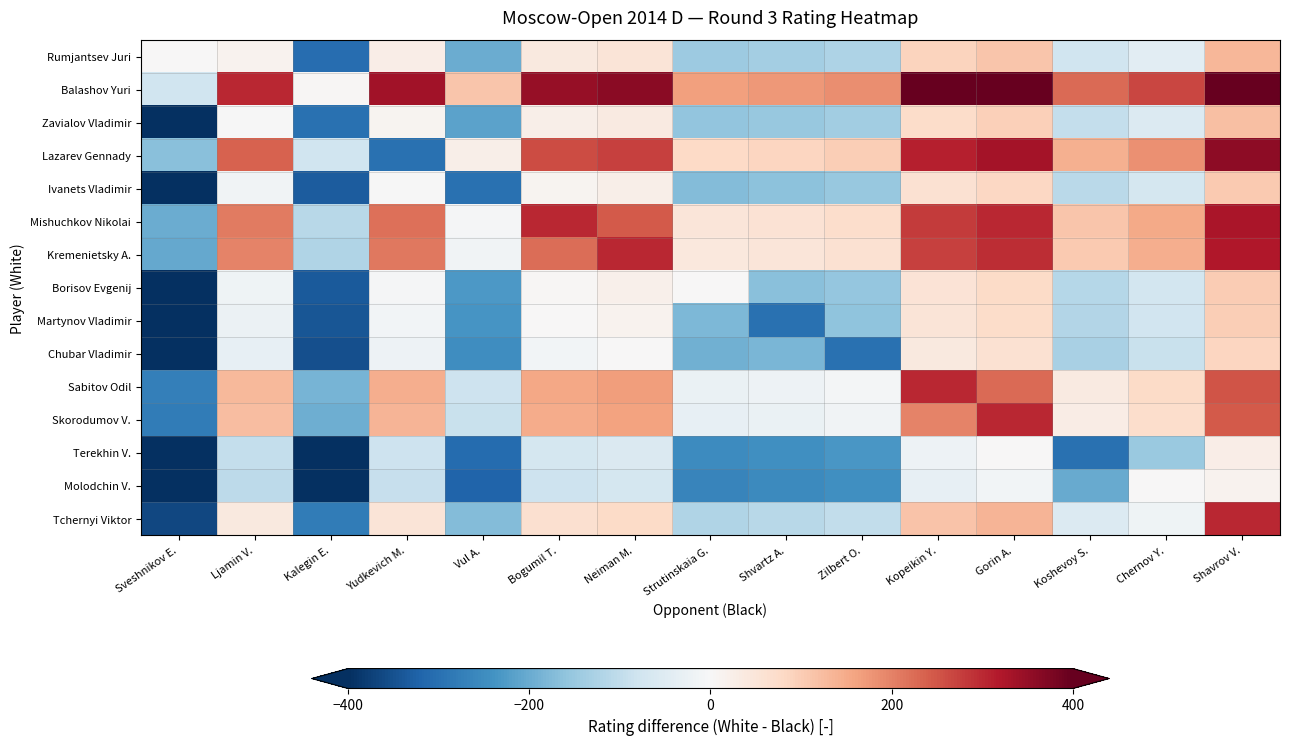

Which series changed the most between Ljamin V. and Bogumil T.?

Mishuchkov Nikolai